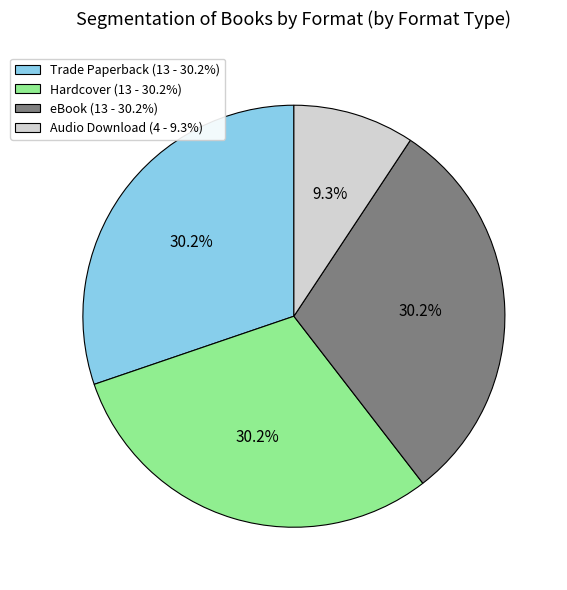

Combined, do Hardcover and eBook account for over 50%?

Yes